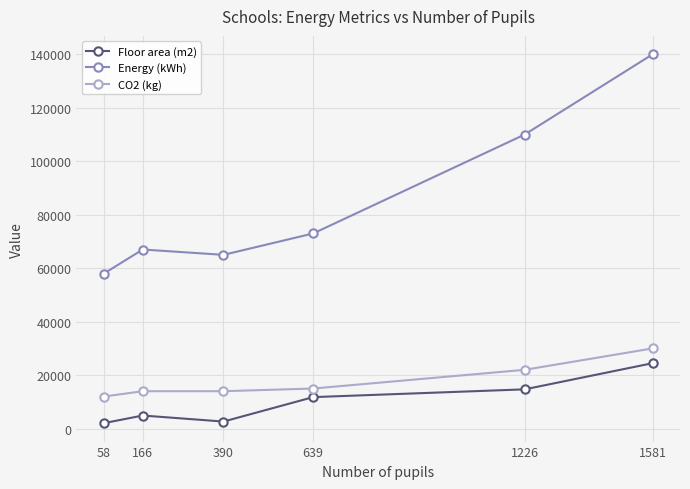

What is the difference between the Floor area (m2) values at 166 and 1226?

9789